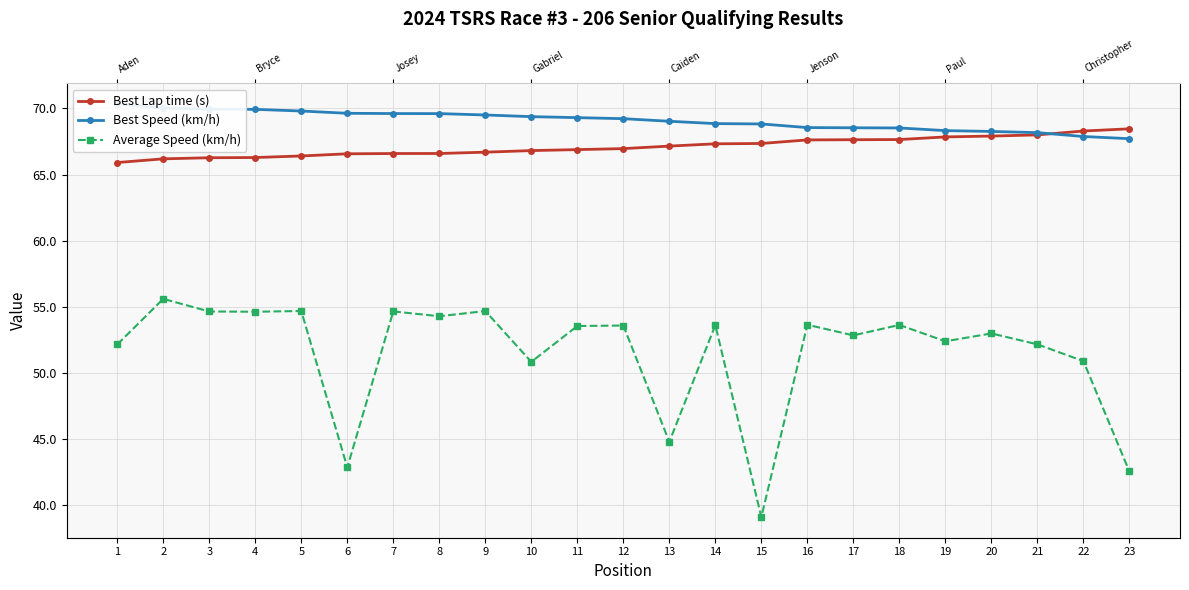

Reading right to left, list all the values displayed in this chart.

Best Lap time (s): 23=68.5	22=68.3	21=68.0	20=67.9	19=67.8	18=67.6	17=67.6	16=67.6	15=67.3	14=67.3	13=67.1	12=67.0	11=66.9	10=66.8	9=66.7	8=66.6	7=66.6	6=66.6	5=66.4	4=66.3	3=66.3	2=66.2	1=65.9
Best Speed (km/h): 23=67.7	22=67.9	21=68.2	20=68.3	19=68.3	18=68.5	17=68.5	16=68.5	15=68.8	14=68.8	13=69.0	12=69.2	11=69.3	10=69.4	9=69.5	8=69.6	7=69.6	6=69.6	5=69.8	4=69.9	3=69.9	2=70.0	1=70.3
Average Speed (km/h): 23=42.6	22=50.9	21=52.2	20=53.0	19=52.4	18=53.6	17=52.8	16=53.6	15=39.1	14=53.6	13=44.8	12=53.6	11=53.6	10=50.8	9=54.7	8=54.3	7=54.7	6=42.9	5=54.7	4=54.6	3=54.7	2=55.6	1=52.2